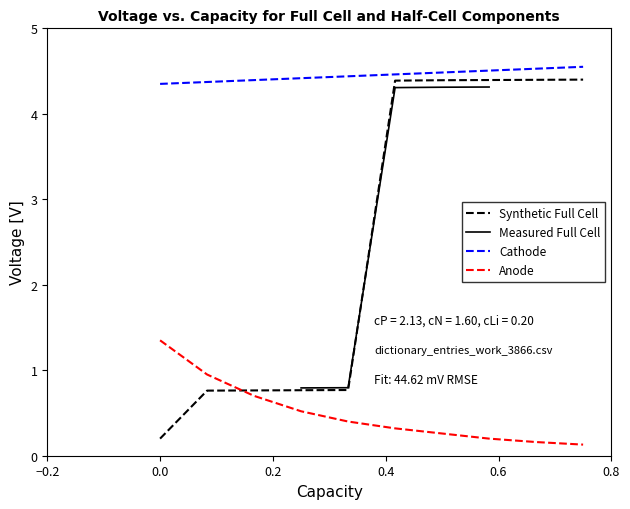

True or false: the data has more than 2 interior local peaks.

False